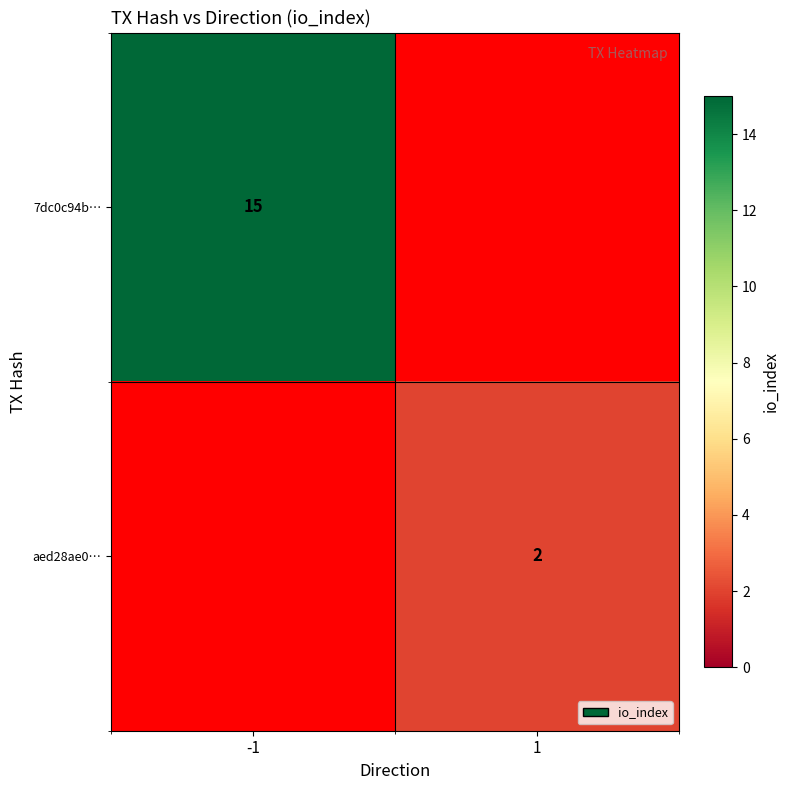

The value of 7dc0c94b… at -1 is 9.2. True or false?

False